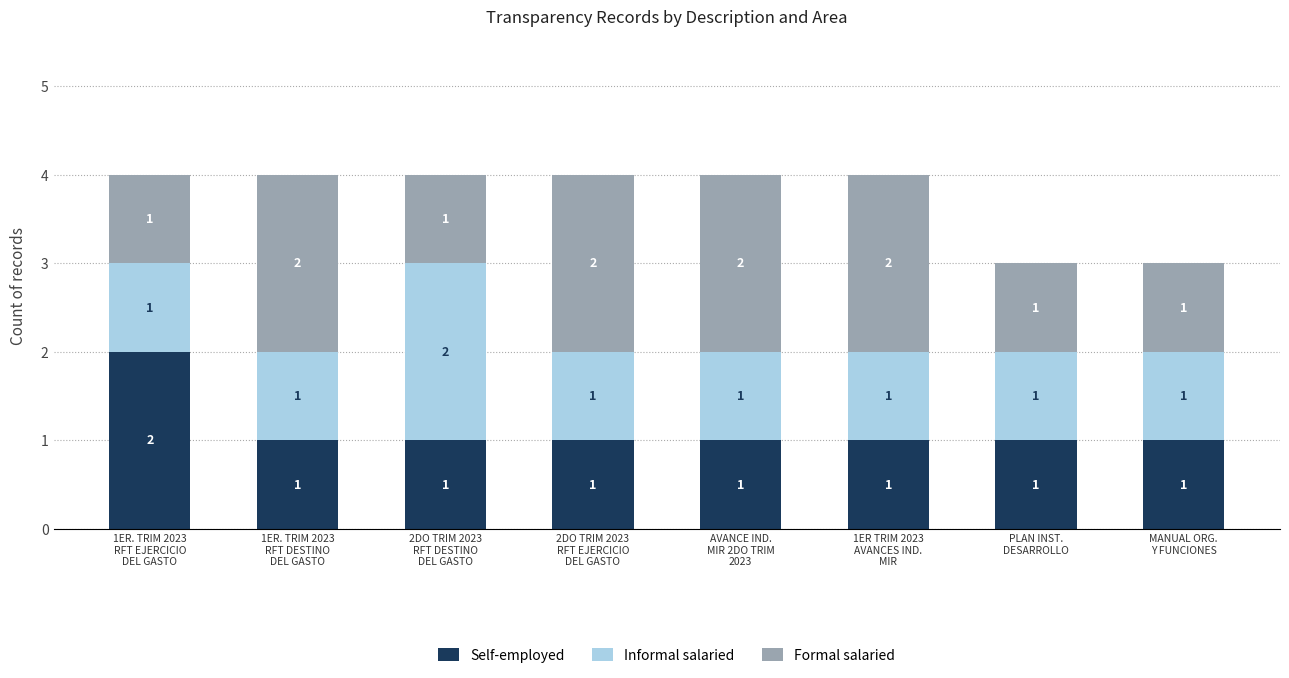

Count the Self-employed values in the range 1 to 2.

8